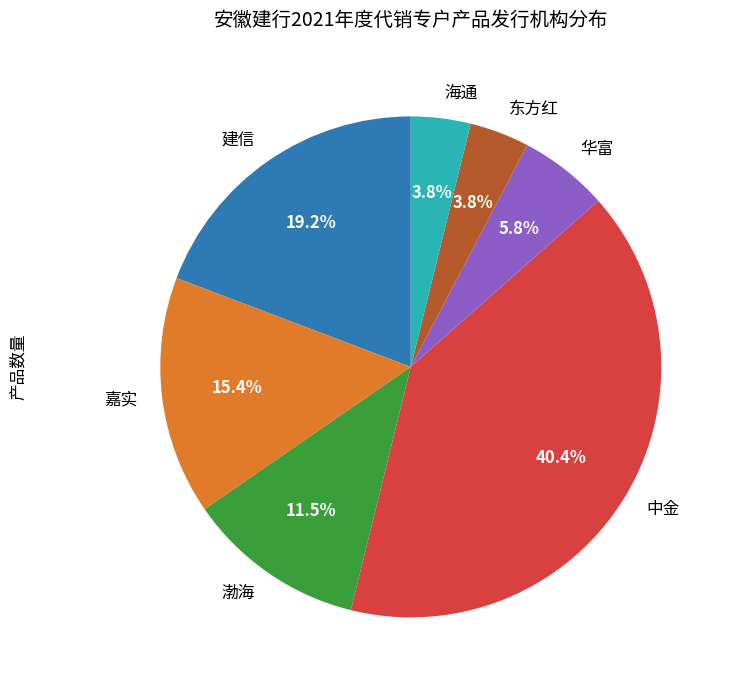

What portion of the pie excludes 建信?

80.8%